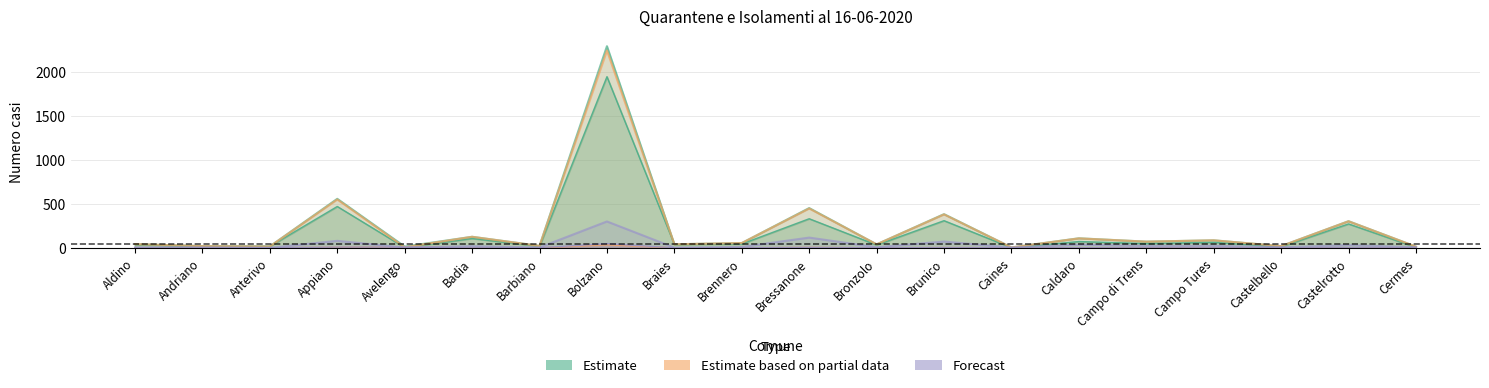

Where is Isolamenti domiciliari nearest to the value 149?

Bressanone